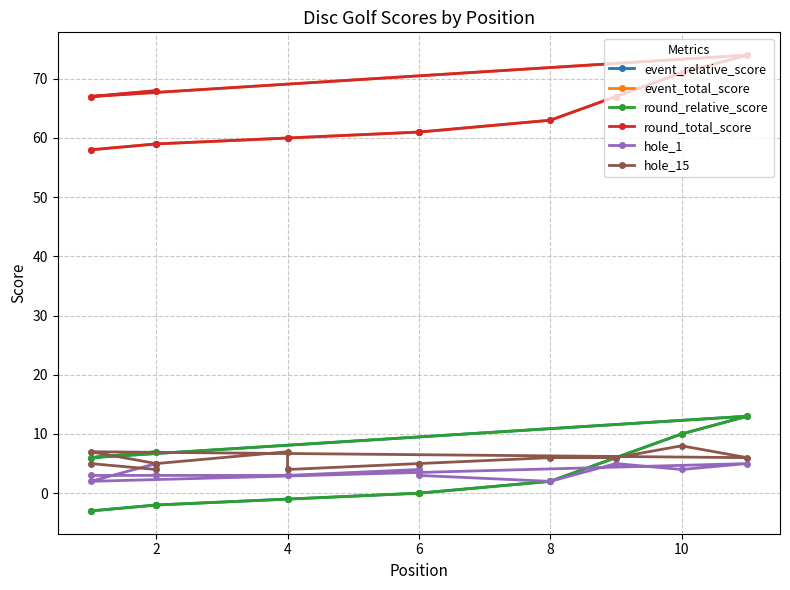

True or false: round_total_score and event_relative_score intersect in this chart.

False